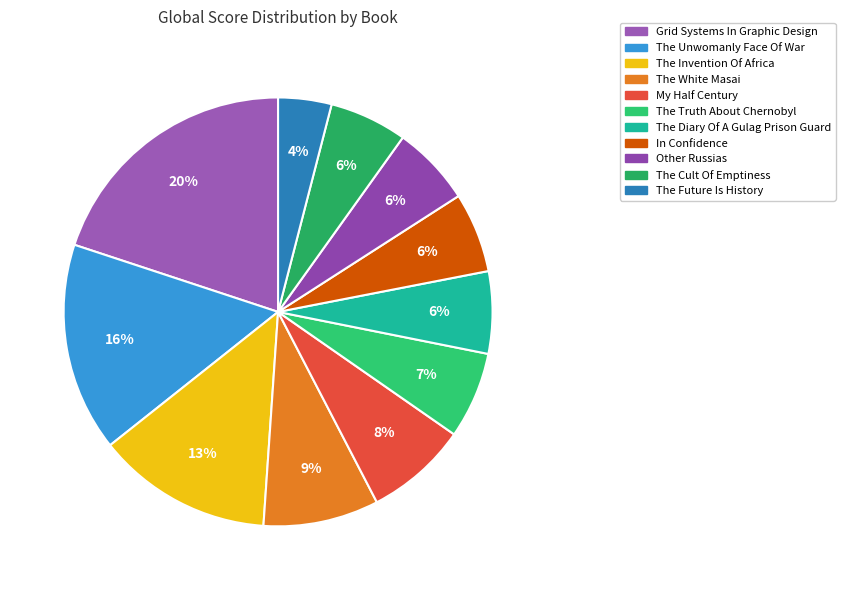

True or false: The Invention Of Africa accounts for 13% of the total.

True